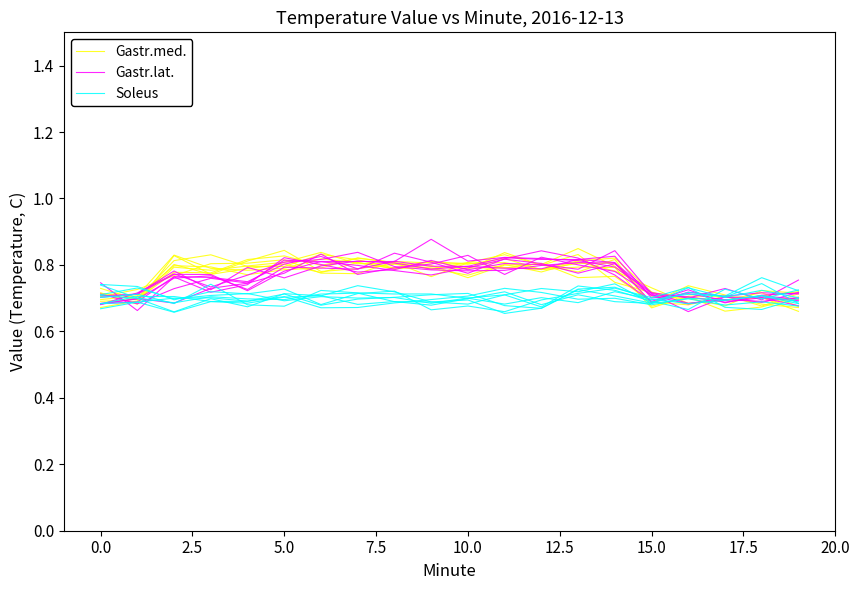

What is the difference between the maximum and minimum values in the Gastr.lat. series?

0.2